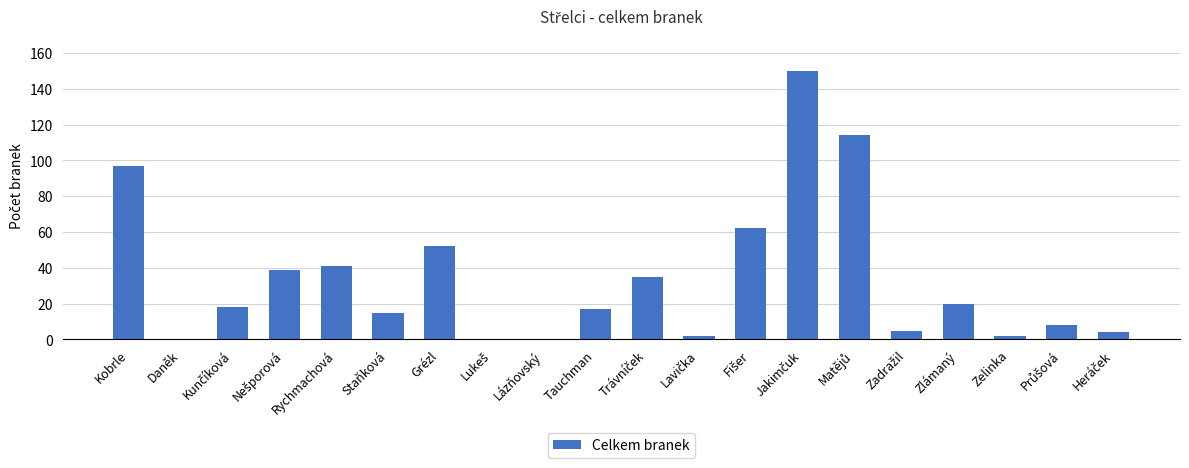

Are the bars grouped side by side (vs. stacked)?

No